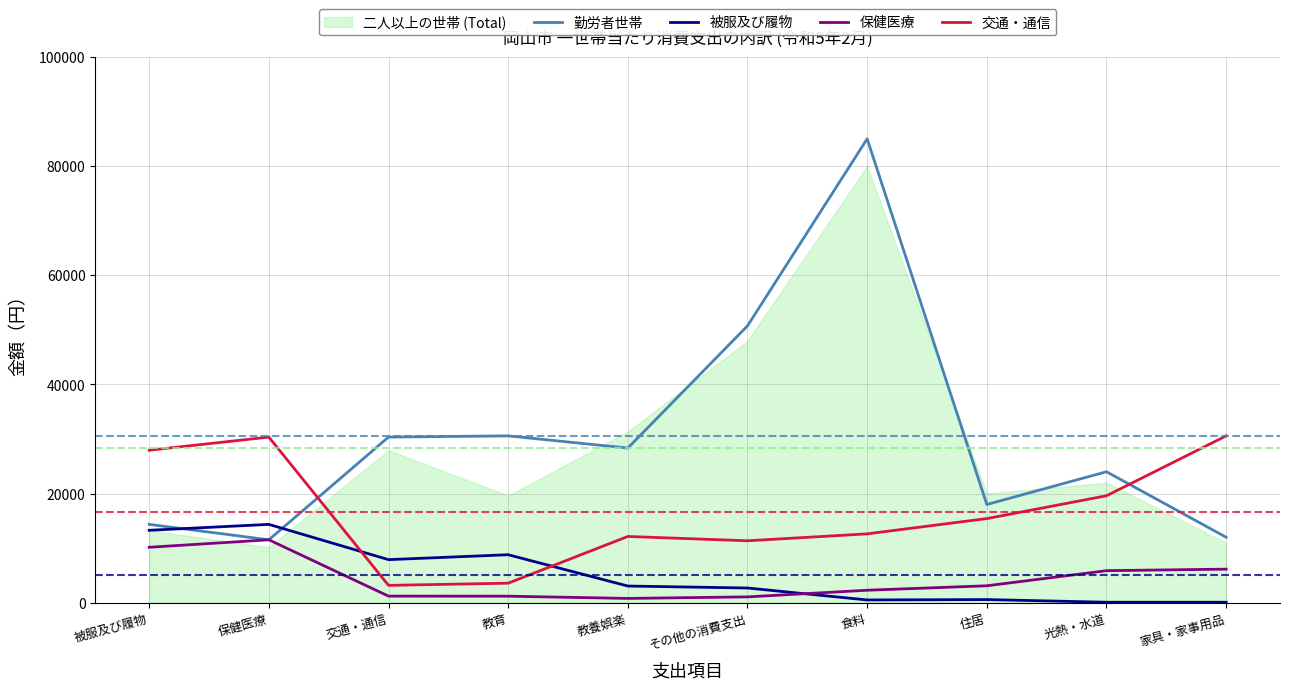

After their last crossing, which series has the higher values: 被服及び履物 or 勤労者世帯?

勤労者世帯